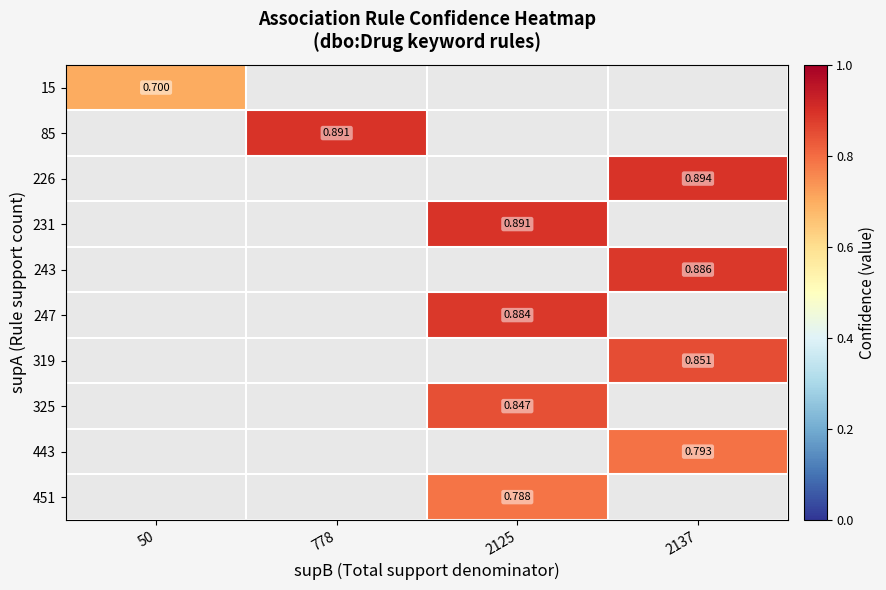

At how many categories does at least one series exceed 0?

4